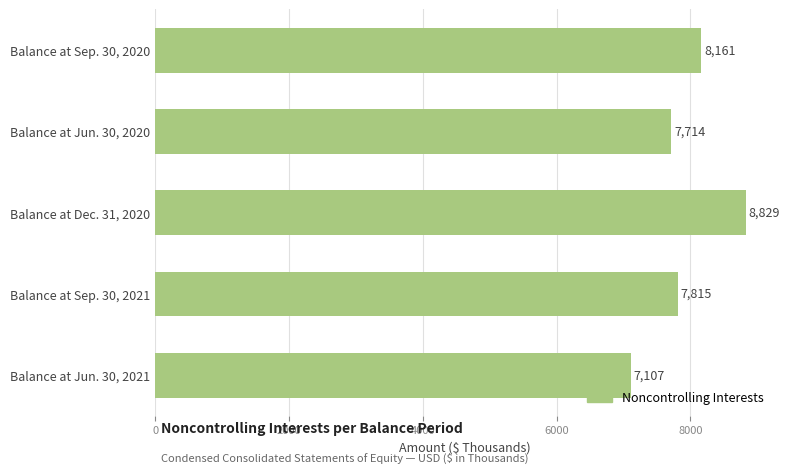

What is the label of the 1st bar from the top?

Balance at Sep. 30, 2020